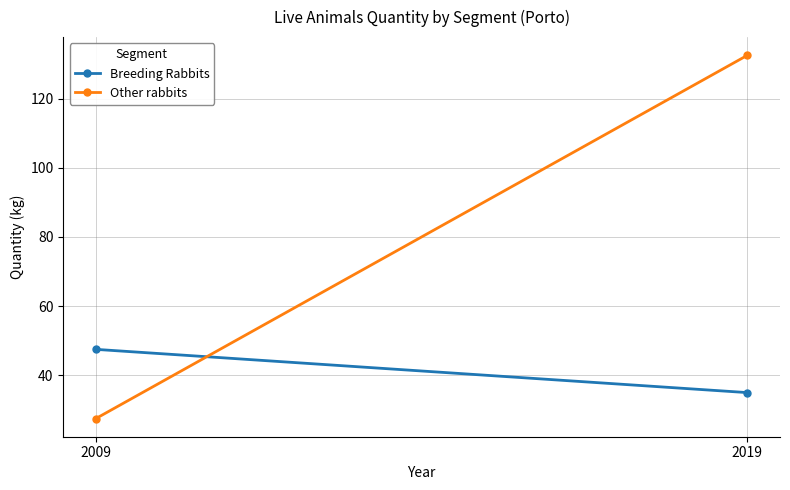

Reading right to left, what are all the values shown in this chart?

Breeding Rabbits: 2019=35.0	2009=47.5
Other rabbits: 2019=132.5	2009=27.5